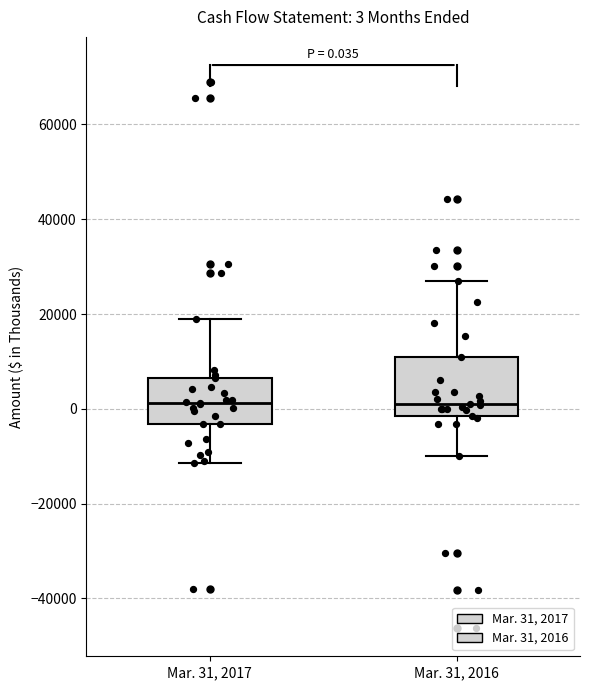

Which box is the tallest, from its lower edge to its upper edge?

Mar. 31, 2016